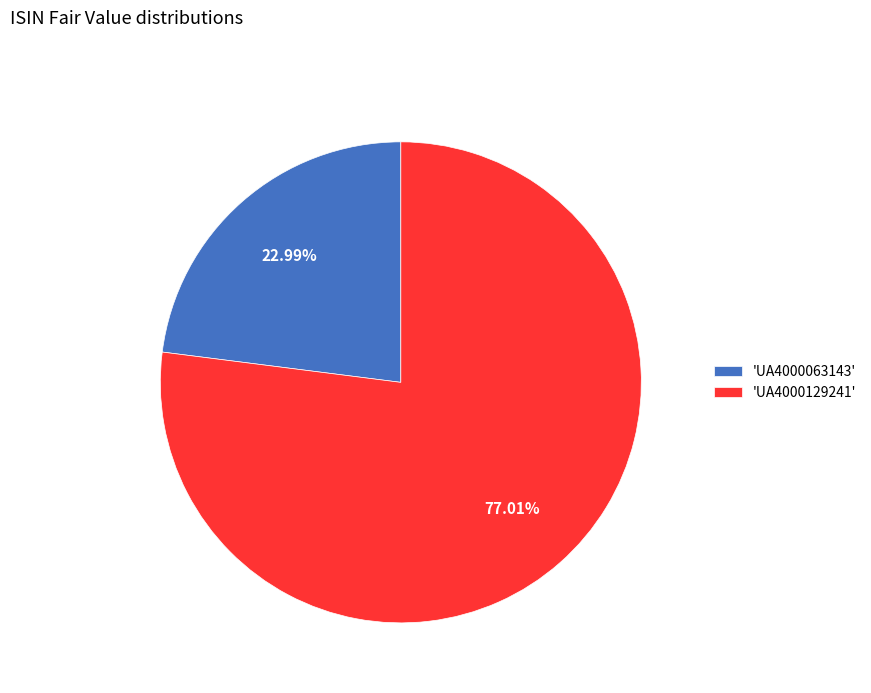

Is there a majority slice in this chart?

Yes